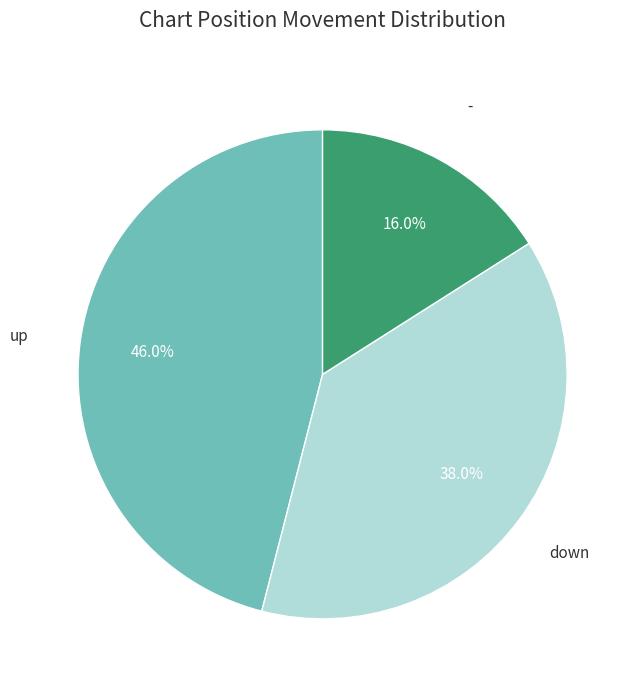

Is there any slice that represents more than half of the pie?

No